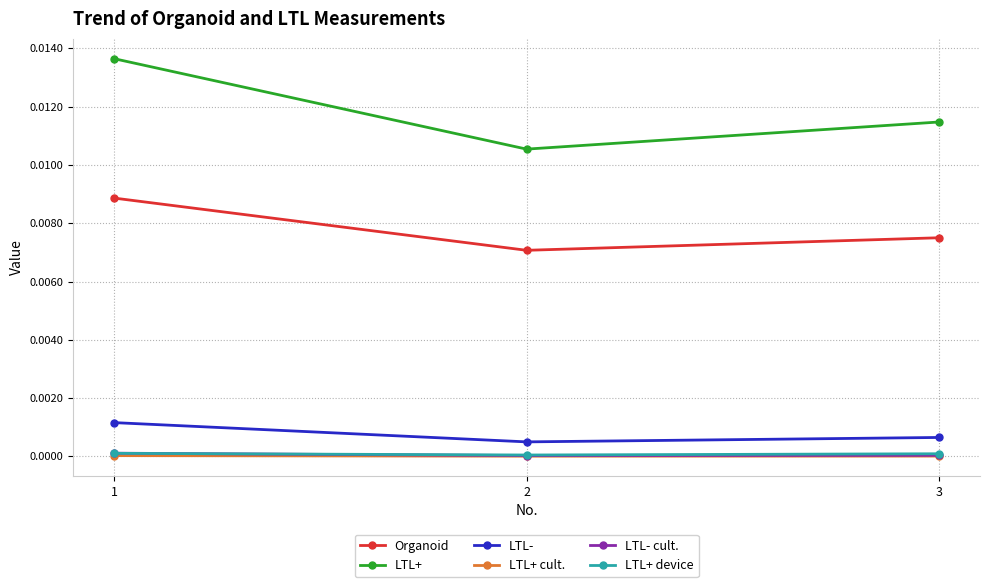

At how many categories does at least one series exceed 0?

3